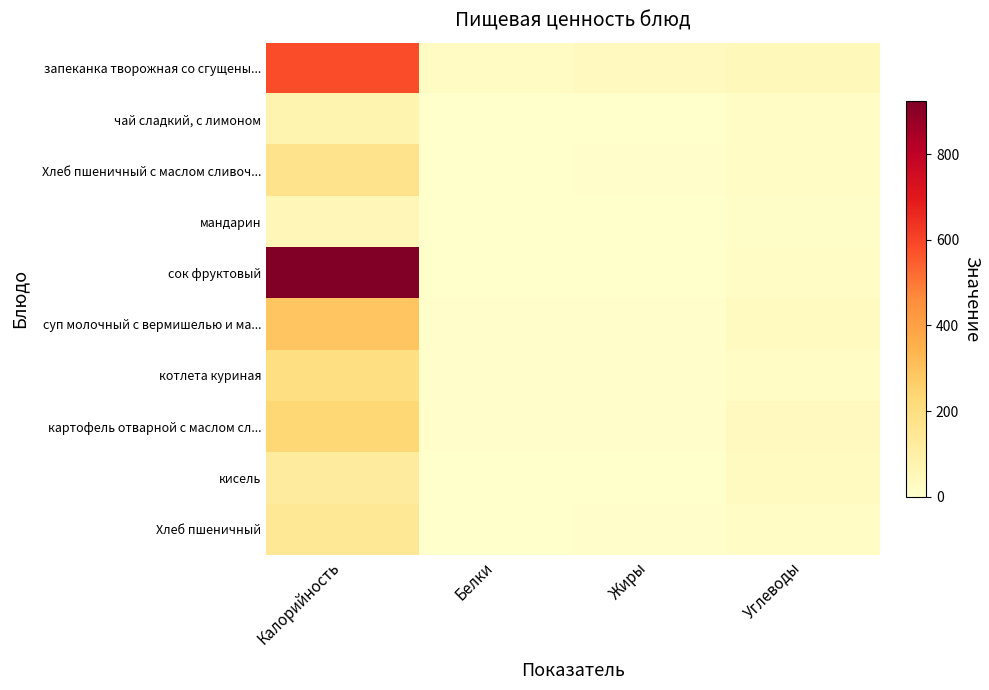

Reading left to right, transcribe all the data shown in this chart.

запеканка творожная со сгущены...: Калорийность=581	Белки=25	Жиры=33	Углеводы=46
чай сладкий, с лимоном: Калорийность=74	Белки=0	Жиры=0	Углеводы=18
Хлеб пшеничный с маслом сливоч...: Калорийность=172	Белки=3	Жиры=9	Углеводы=20
мандарин: Калорийность=57	Белки=1	Жиры=0	Углеводы=13
сок фруктовый: Калорийность=925	Белки=1	Жиры=0	Углеводы=20
суп молочный с вермишелью и ма...: Калорийность=292	Белки=8	Жиры=7	Углеводы=31
котлета куриная: Калорийность=198	Белки=9	Жиры=8	Углеводы=18
картофель отварной с маслом сл...: Калорийность=234	Белки=4	Жиры=8	Углеводы=34
кисель: Калорийность=124	Белки=0	Жиры=0	Углеводы=30
Хлеб пшеничный: Калорийность=146	Белки=2	Жиры=9	Углеводы=15